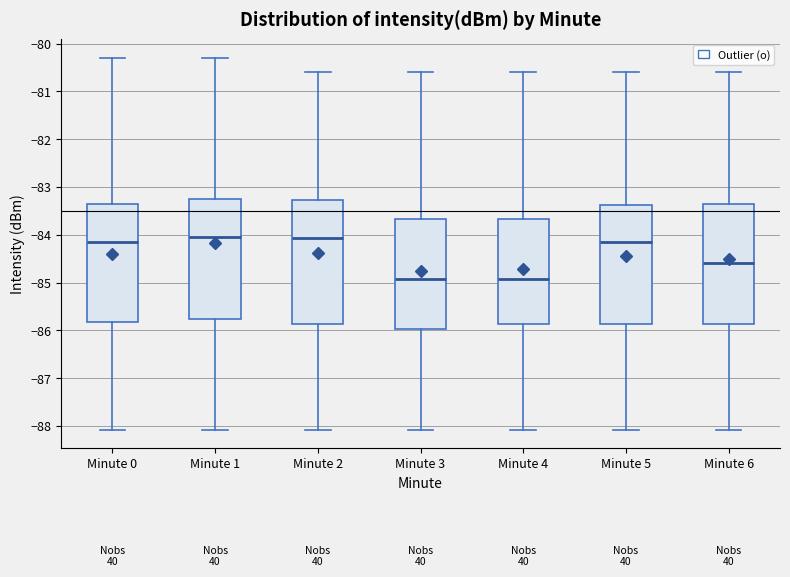

Reading left to right, read every box against the y-axis: the position of its median line, the range the box covers, and the ends of its whiskers. The values are not printed on the chart, so give them approximately, as read against the axis.

Minute 0: median -84.2, box -85.8 to -83.4, whiskers -88.1 to -80.3
Minute 1: median -84.0, box -85.8 to -83.2, whiskers -88.1 to -80.3
Minute 2: median -84.1, box -85.9 to -83.3, whiskers -88.1 to -80.6
Minute 3: median -84.9, box -86.0 to -83.7, whiskers -88.1 to -80.6
Minute 4: median -84.9, box -85.9 to -83.7, whiskers -88.1 to -80.6
Minute 5: median -84.2, box -85.9 to -83.4, whiskers -88.1 to -80.6
Minute 6: median -84.6, box -85.9 to -83.4, whiskers -88.1 to -80.6